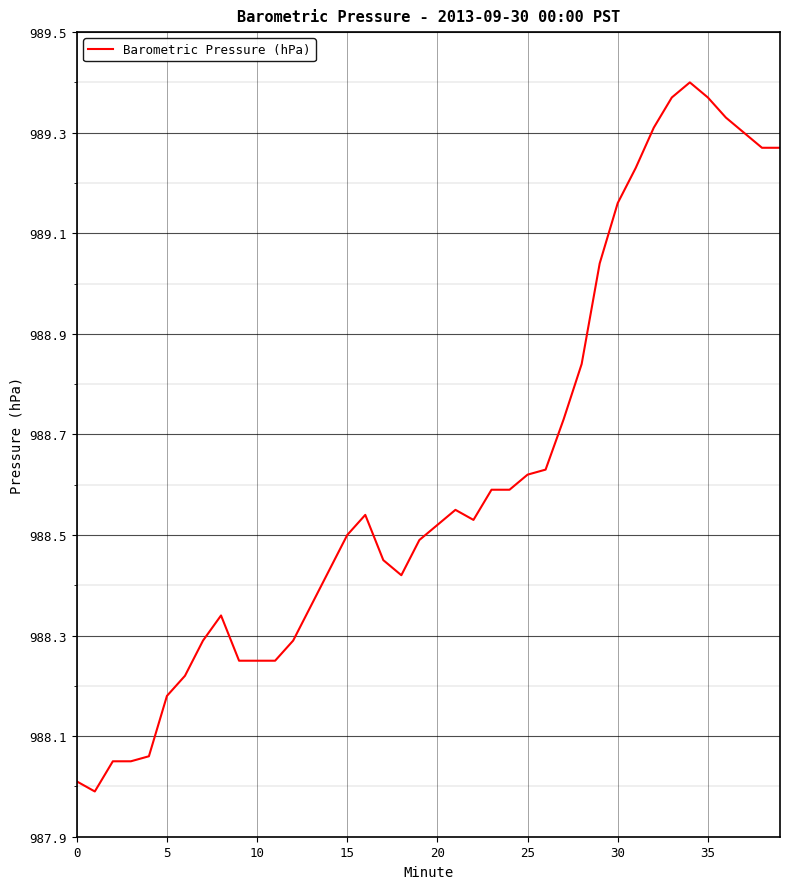

Count the number of categories in the chart.

40